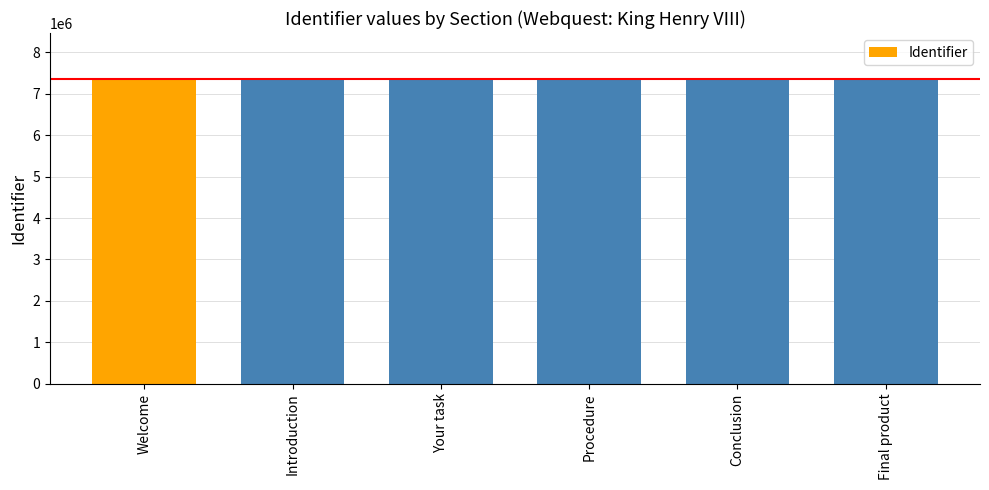

What is the sum of the values at Your task and Introduction?

14724742